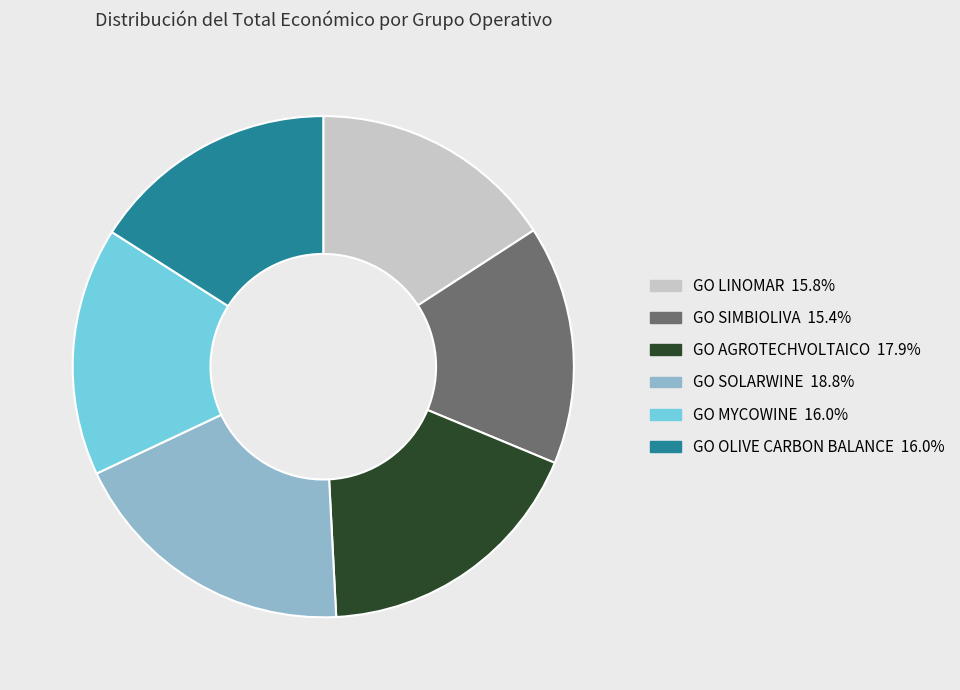

Combined, do GO LINOMAR and GO AGROTECHVOLTAICO account for over 50%?

No